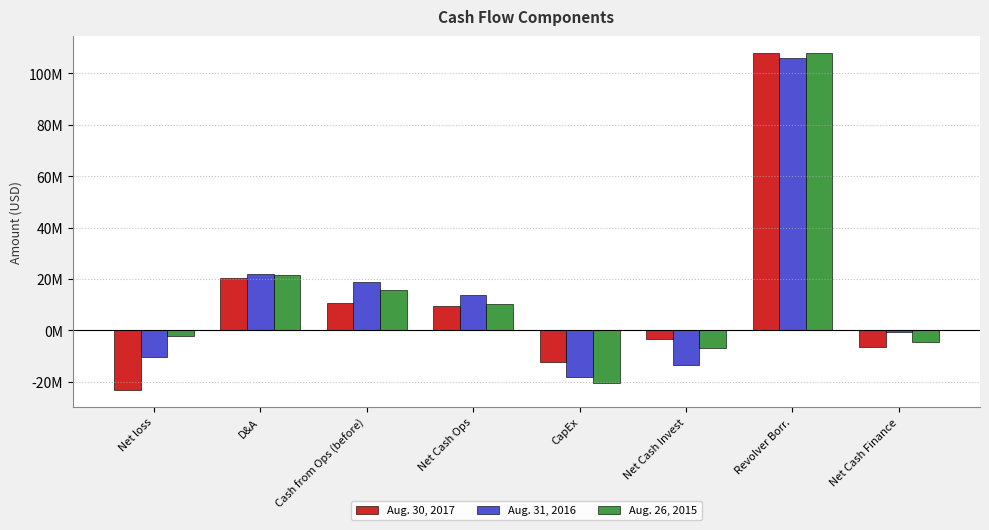

Which has a higher value, Net Cash Finance or D&A?

D&A